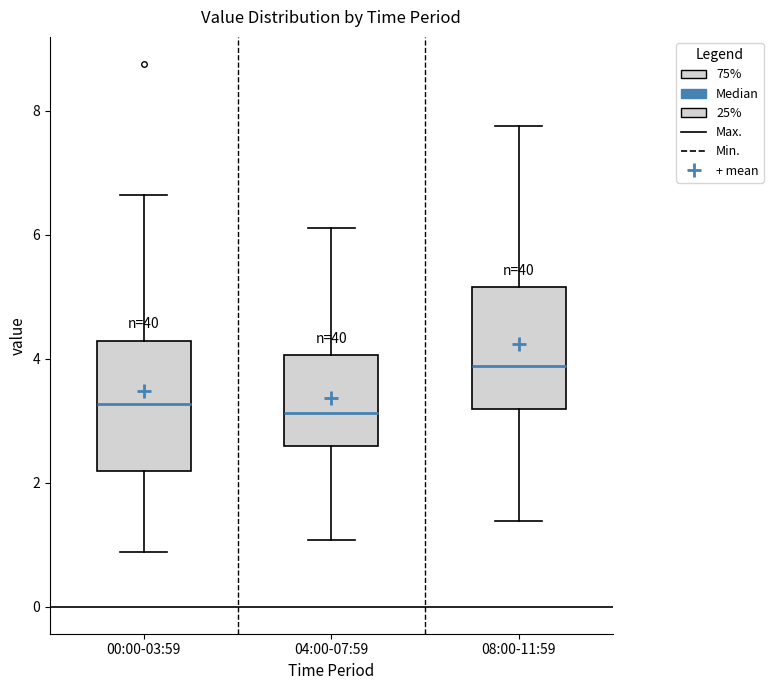

Reading left to right, read every box against the y-axis: the position of its median line, the range the box covers, and the ends of its whiskers. The values are not printed on the chart, so give them approximately, as read against the axis.

00:00-03:59: median 3.2, box 2.2 to 4.2, whiskers 0.8 to 6.6
04:00-07:59: median 3.2, box 2.6 to 4.0, whiskers 1.0 to 6.2
08:00-11:59: median 3.8, box 3.2 to 5.2, whiskers 1.4 to 7.8